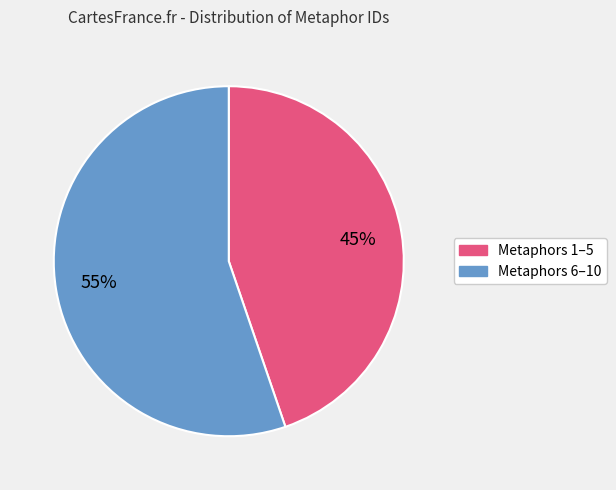

To the nearest percent, what is the average slice percentage?

50%